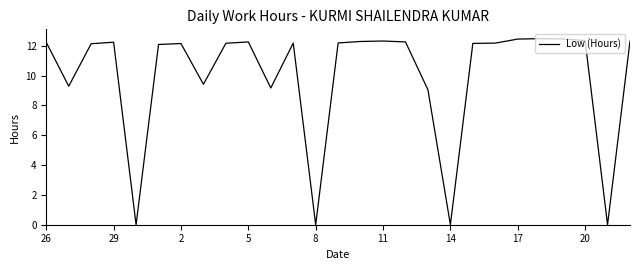

What is the maximum value shown in the chart?

12.5